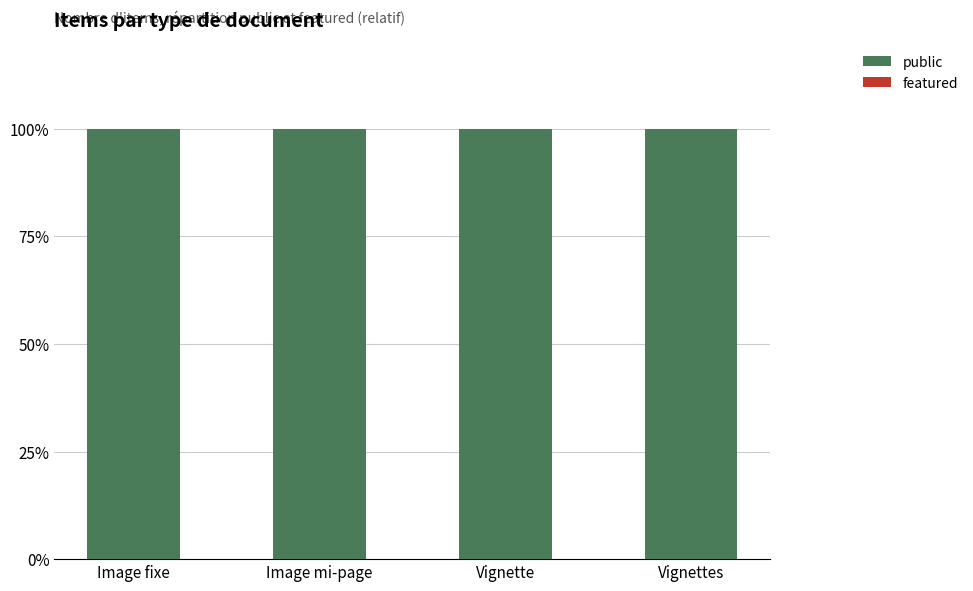

How many bars are there in each group?

2